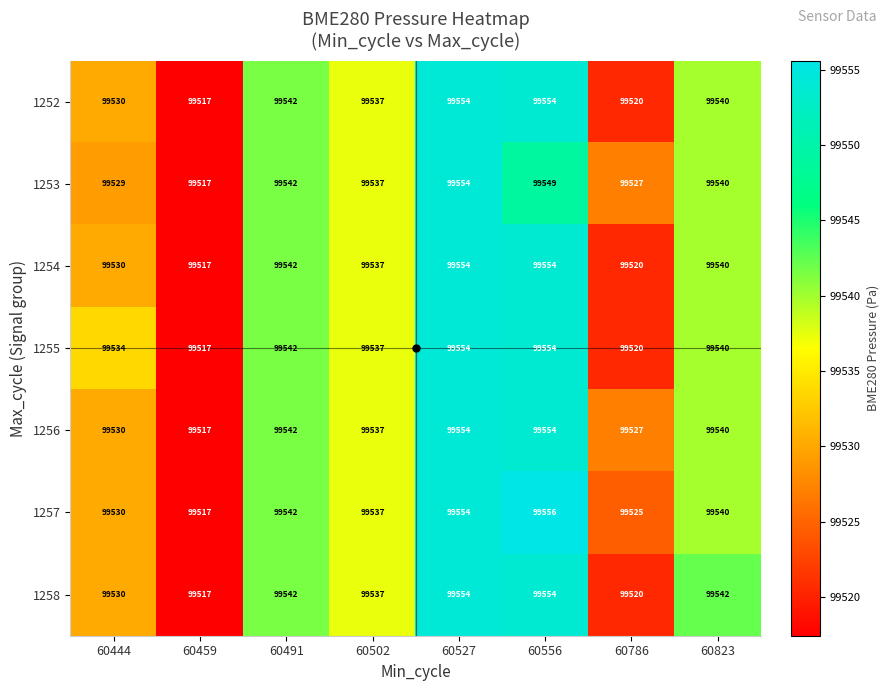

Which series has the widest spread of values?

1257